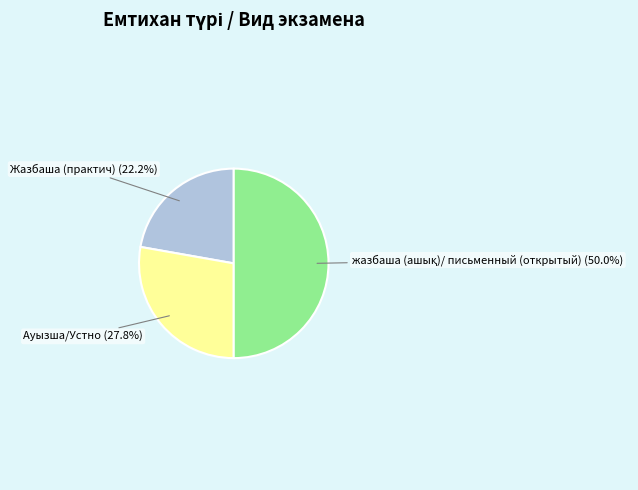

Is it true that Жазбаша (практич) is 22% of the pie?

True